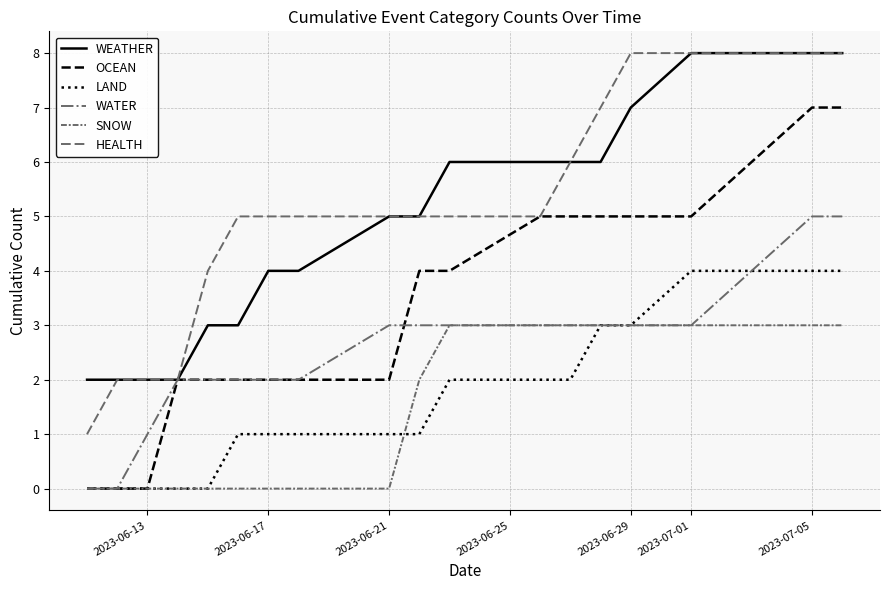

True or false: LAND has more than 0 interior local peaks.

False